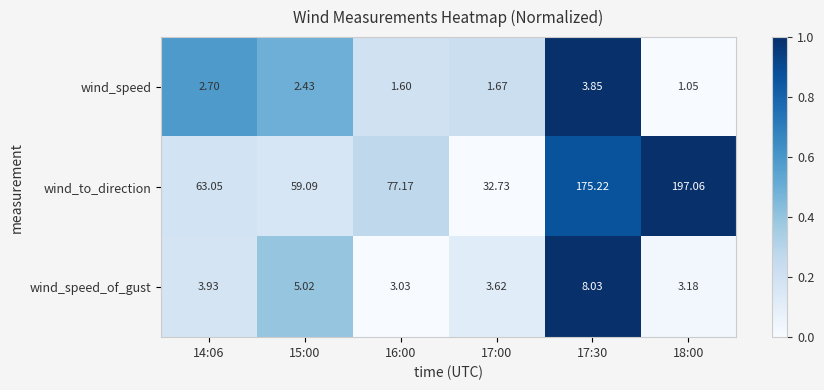

What is the difference between the highest and lowest values at 17:30?

171.4